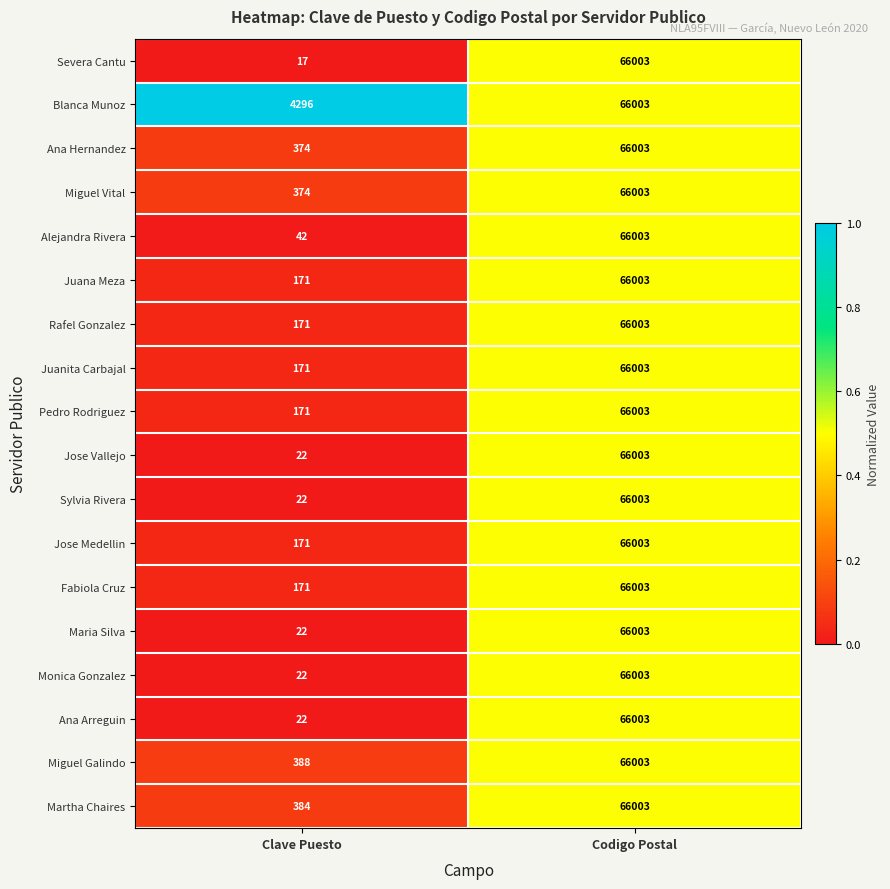

What is the difference between the Alejandra Rivera values at Clave Puesto and Codigo Postal?

65961